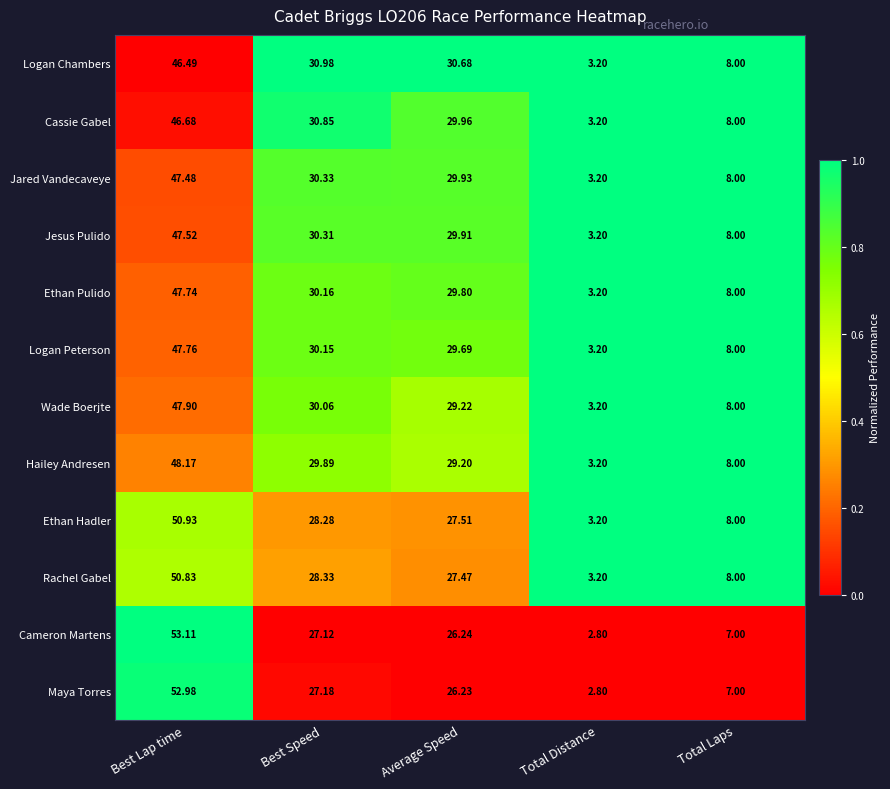

Where does the Ethan Pulido series first go above 29?

Best Lap time